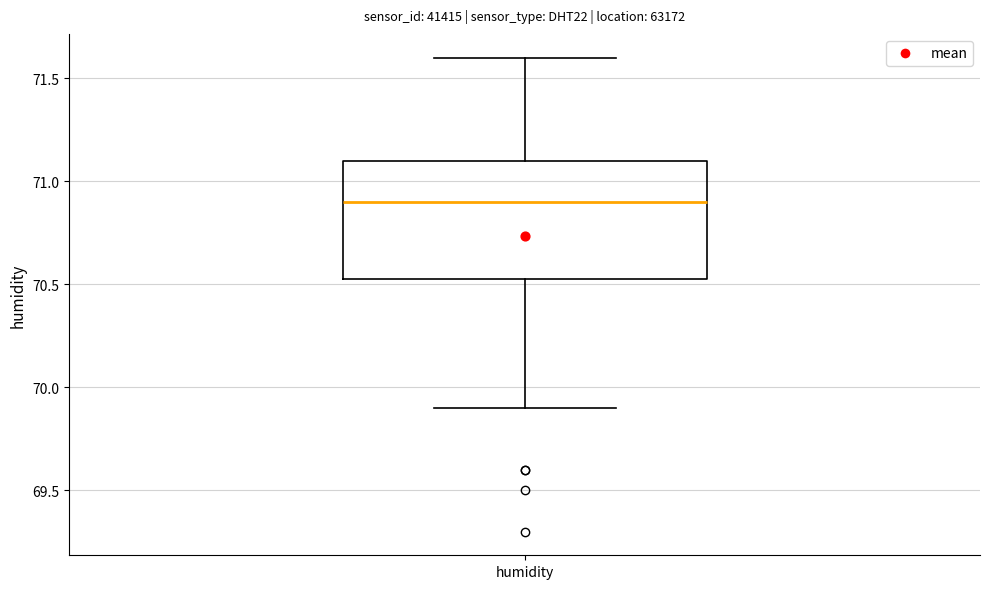

Transcribe this box plot: give where the median line is, the range the box spans, and where the two whiskers end, as read against the y-axis. The values are not printed on the chart, so give them approximately, as read against the axis.

median 70.90, box 70.55 to 71.10, whiskers 69.90 to 71.60